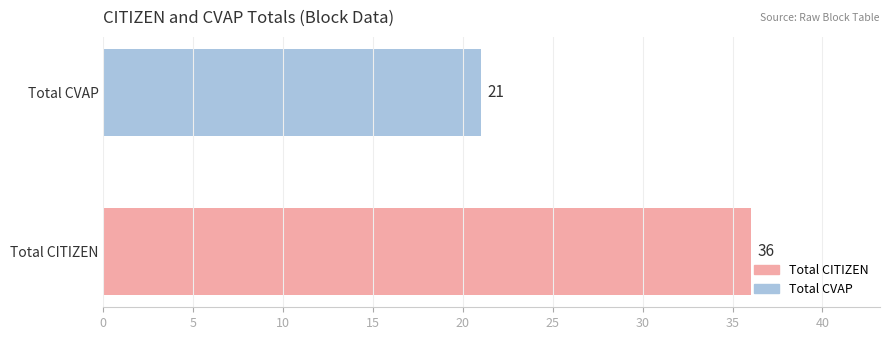

What is the change in value from Total CITIZEN to Total CVAP?

-15